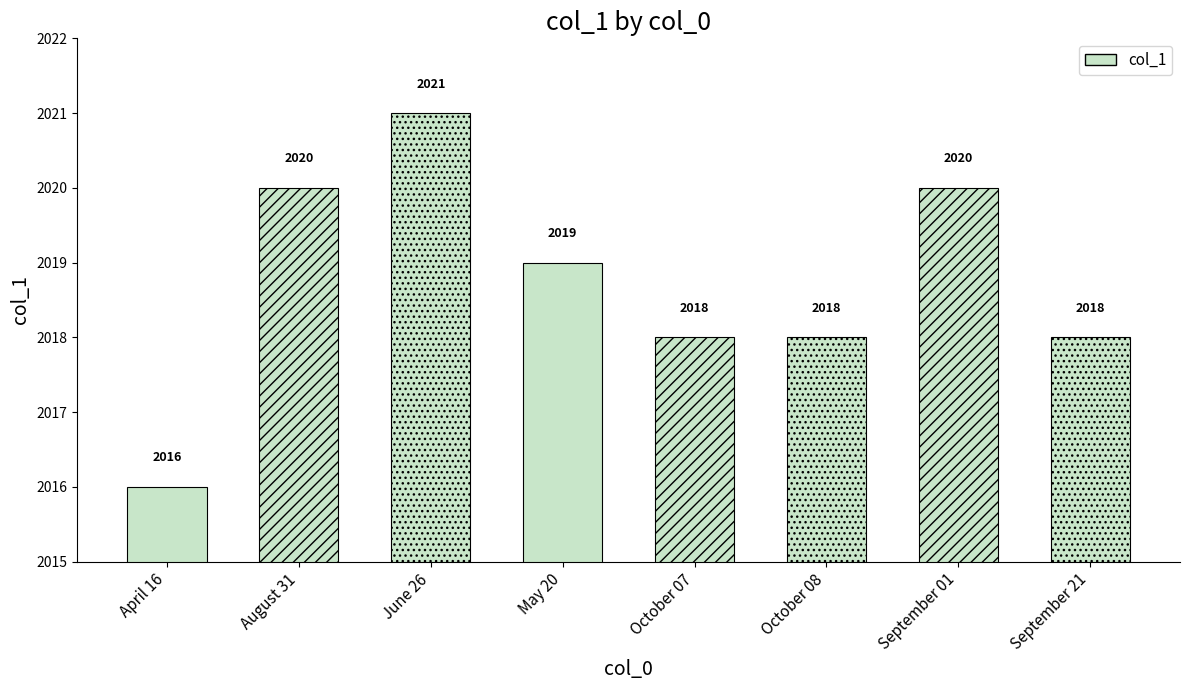

List the labels in order of value, largest first.

June 26, August 31, September 01, May 20, October 07, October 08, September 21, April 16